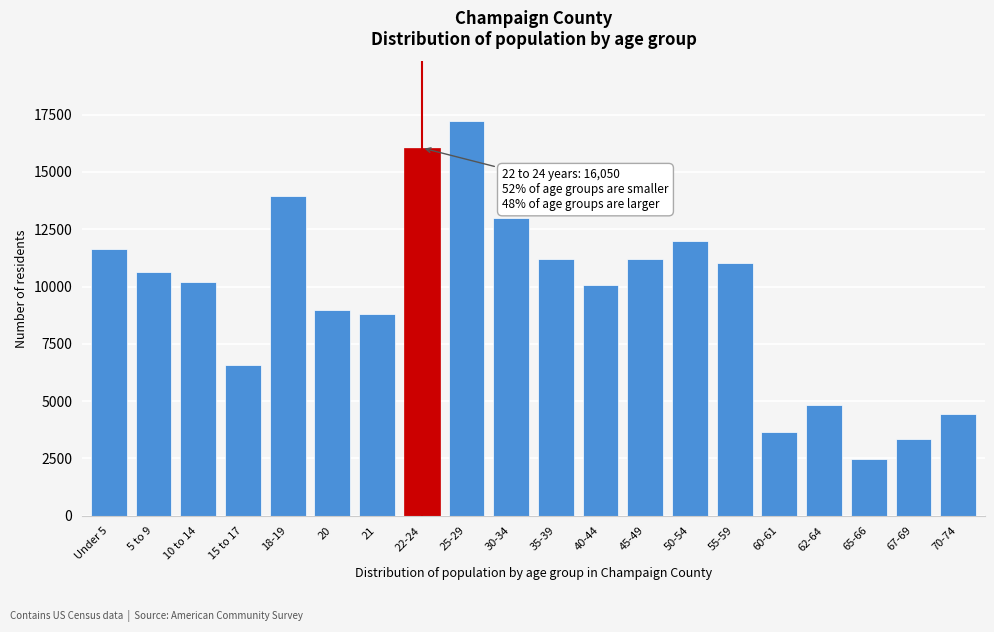

Is it true that the value at 62-64 is 4829?

True